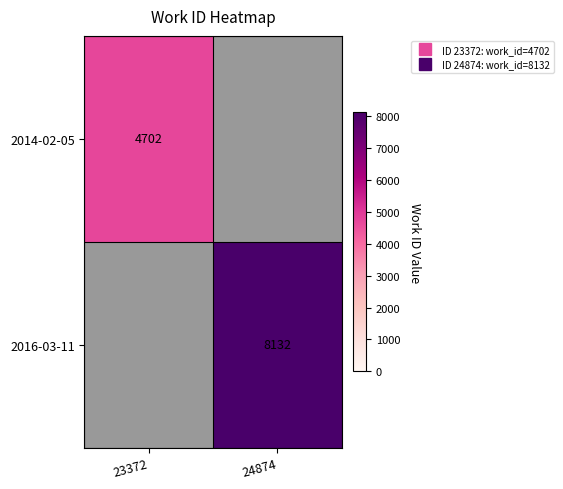

What is the highest value of the 2016-03-11 series?

8132